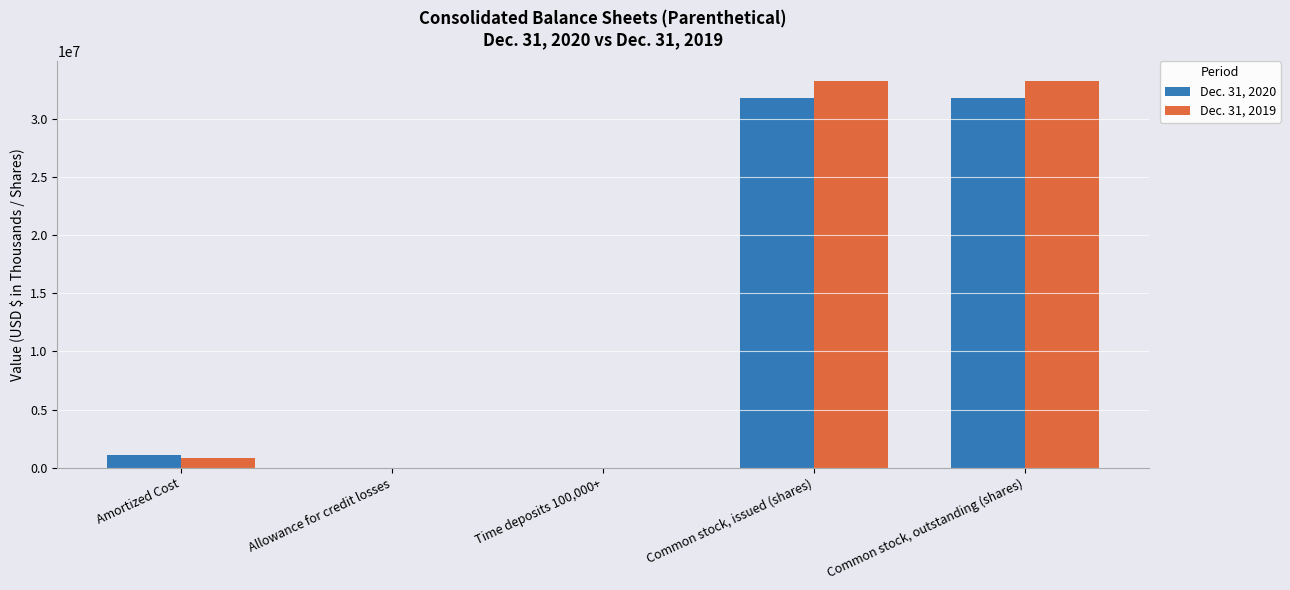

How many data points does each series have?

5